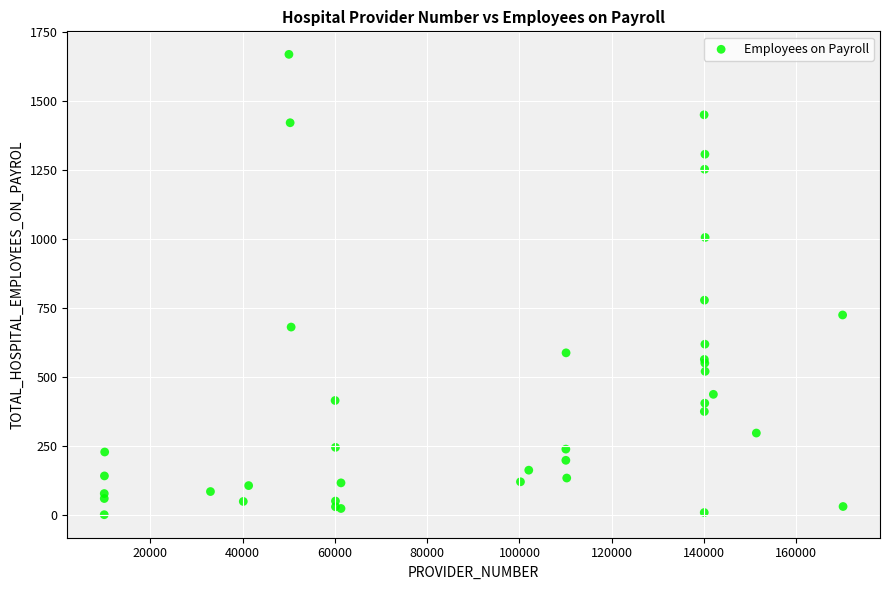

What Y value in the scatter plot is closest to 834?

778.0